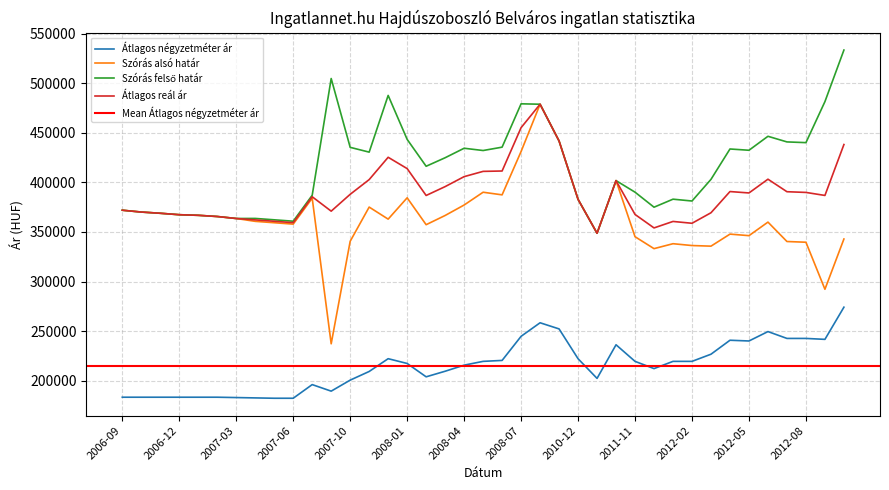

The Szórás felső határ series shows 579407 at 2006-12. True or false?

False